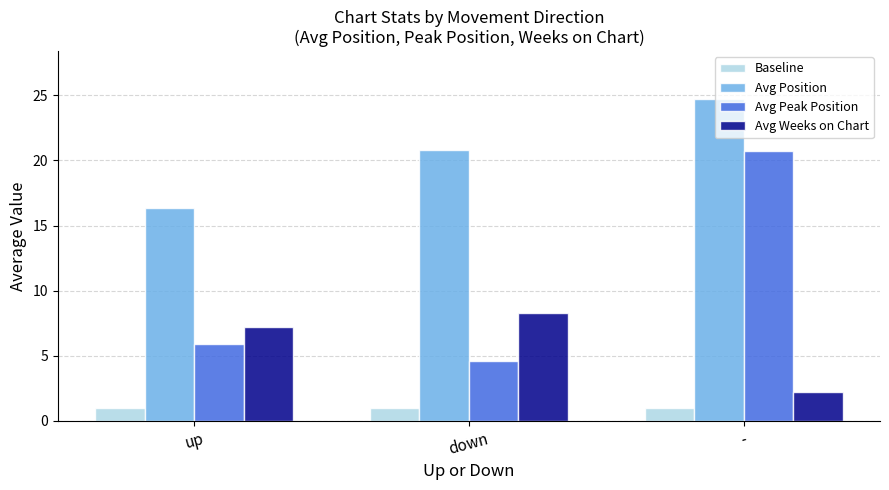

Which series has the largest total across all categories?

Avg Position